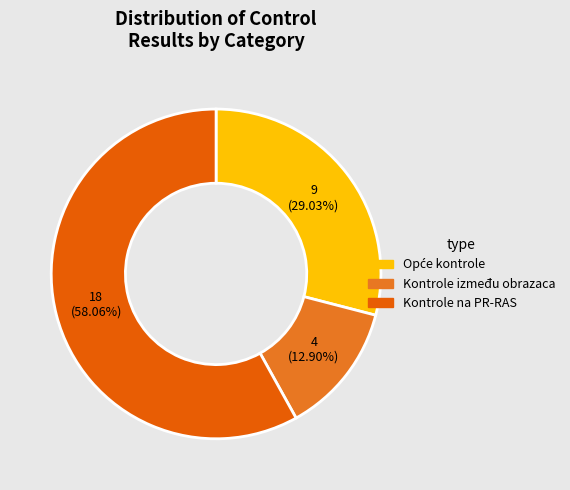

To the nearest percent, what is the difference between the Kontrole između obrazaca and Kontrole na PR-RAS slice percentages?

45%